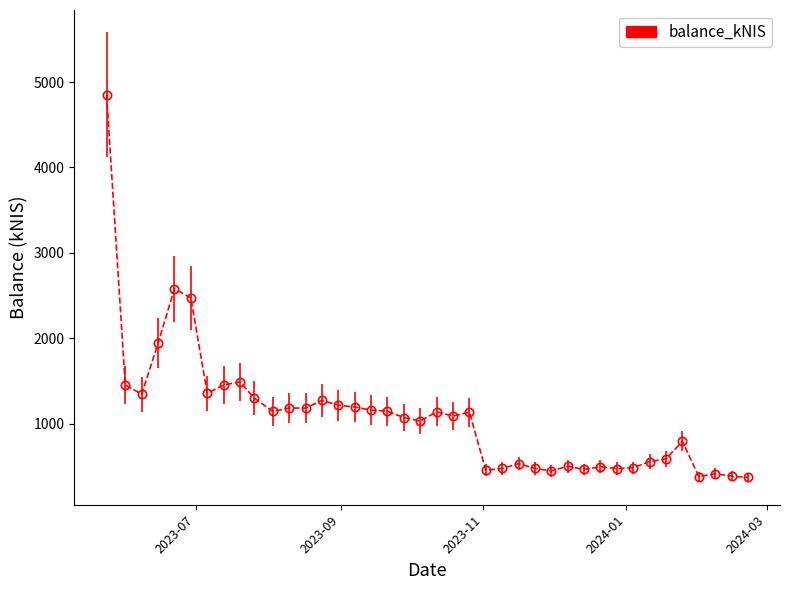

What is the value of the 22nd point from the left?

1091.2